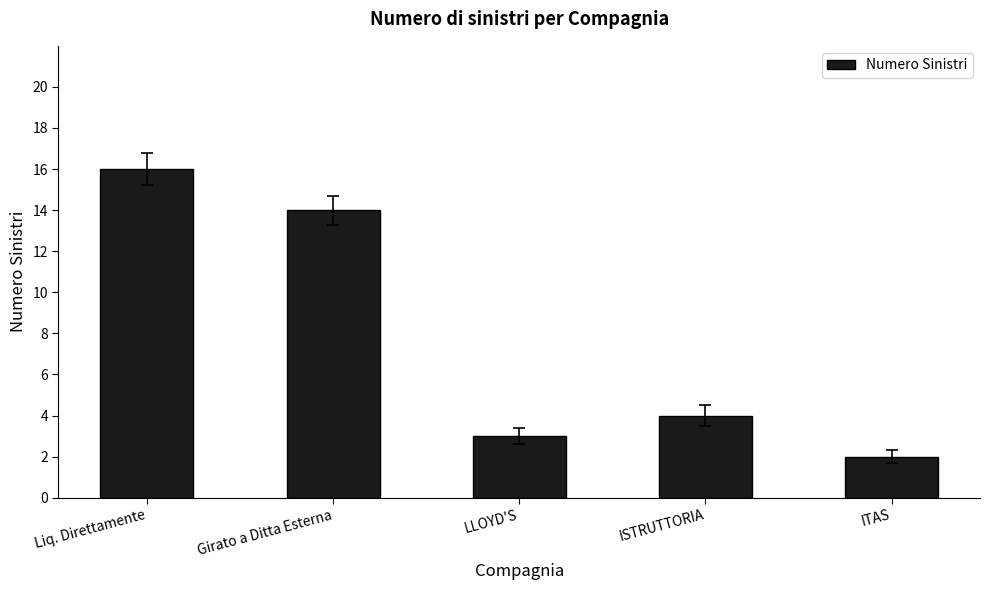

What is the value of the 3rd bar from the left?

3